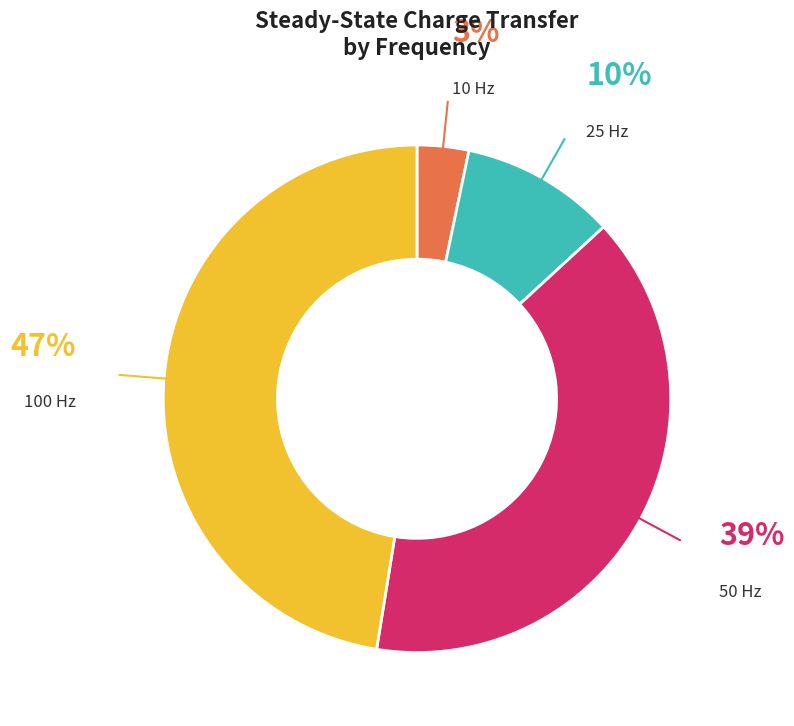

True or false: 100 Hz accounts for 47% of the total.

True